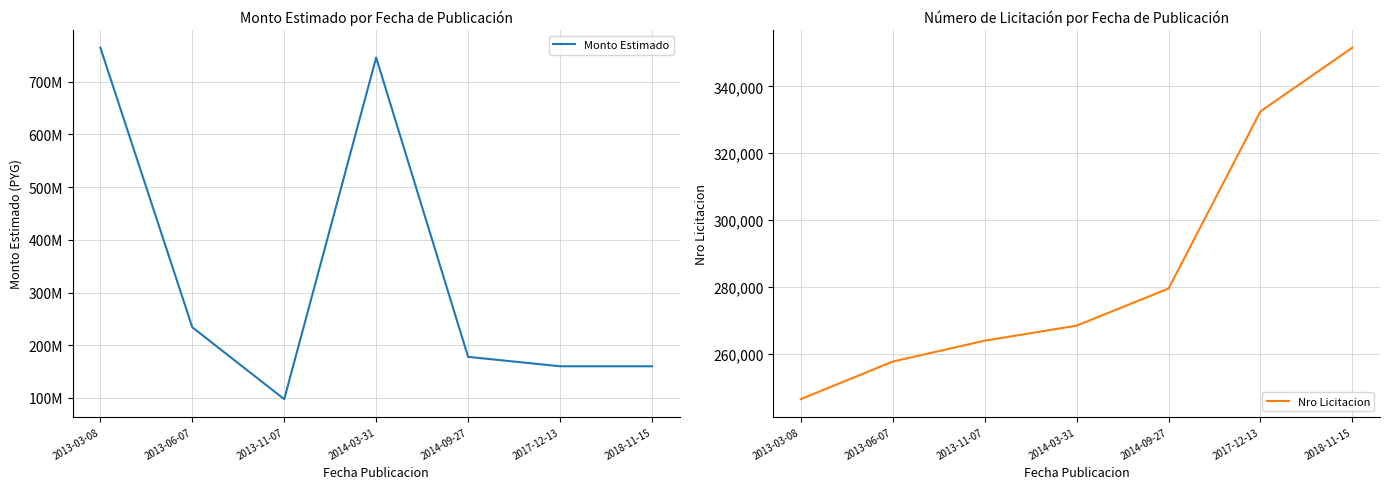

Which series changed the most between 2013-03-08 and 2013-11-07?

Monto Estimado